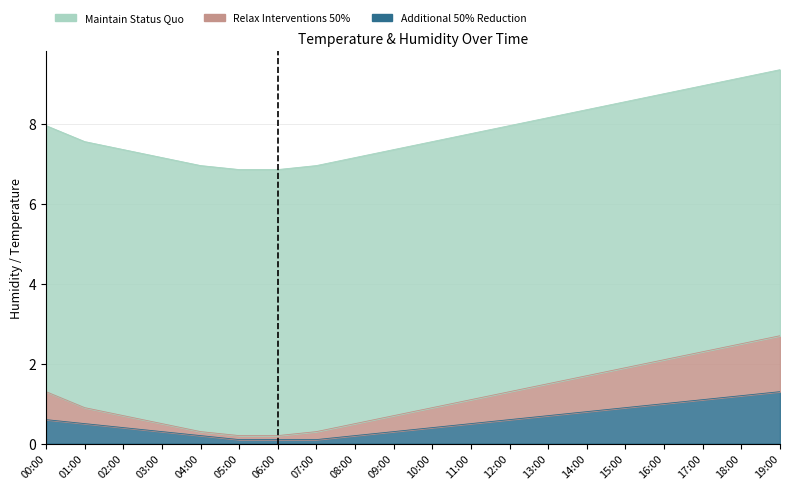

True or false: Relax Interventions 50% and Additional 50% Reduction intersect in this chart.

False